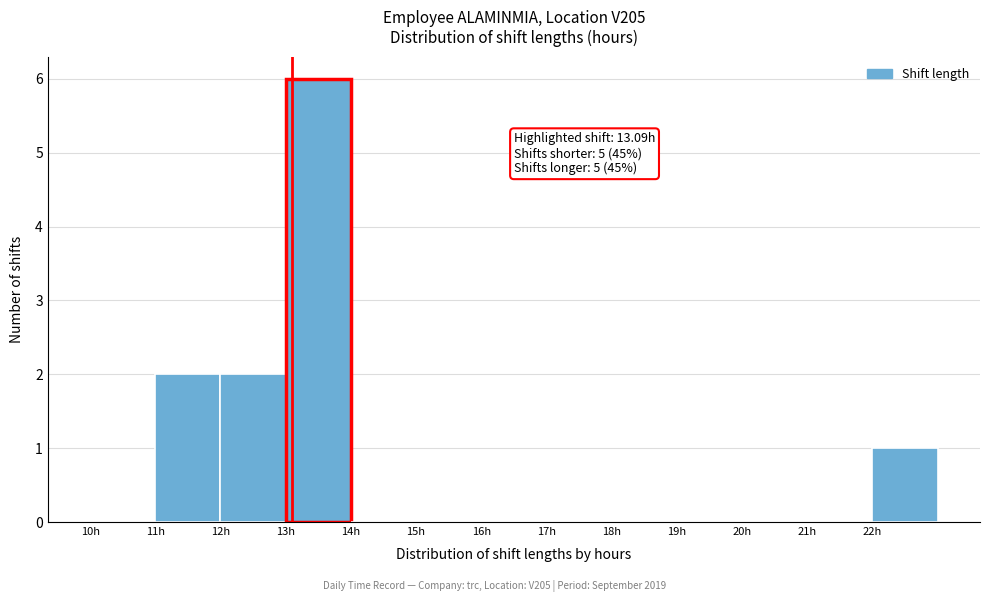

Over which range of the x-axis is the bar tallest?

13 to 14